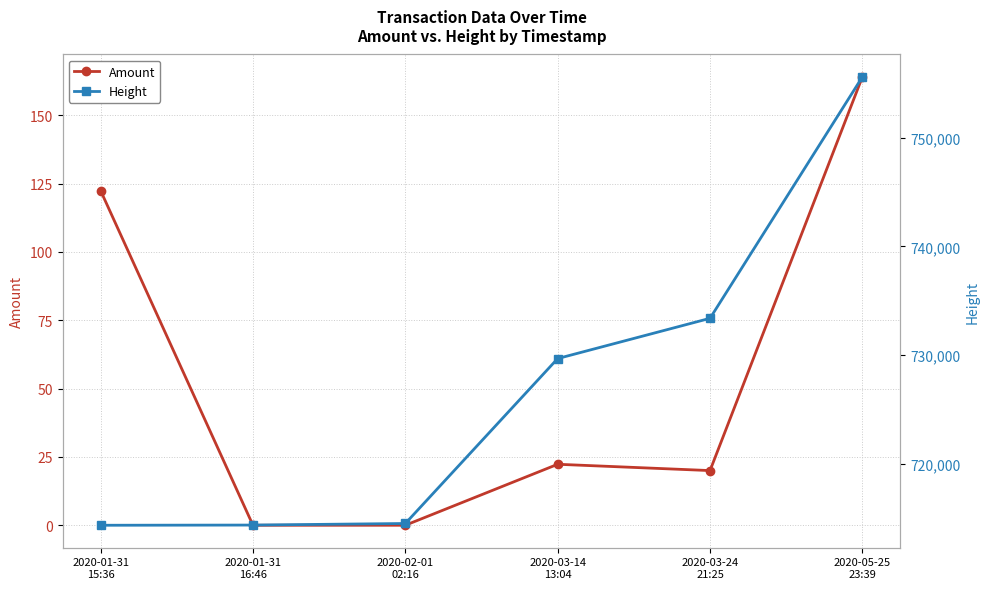

At which label does Amount reach its peak?

2020-05-25
23:39